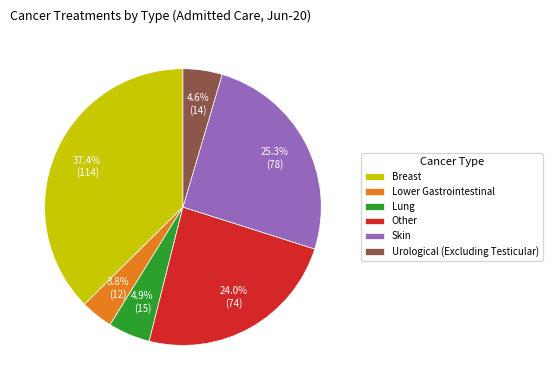

What percentage is the Skin slice, to the nearest percent?

25%